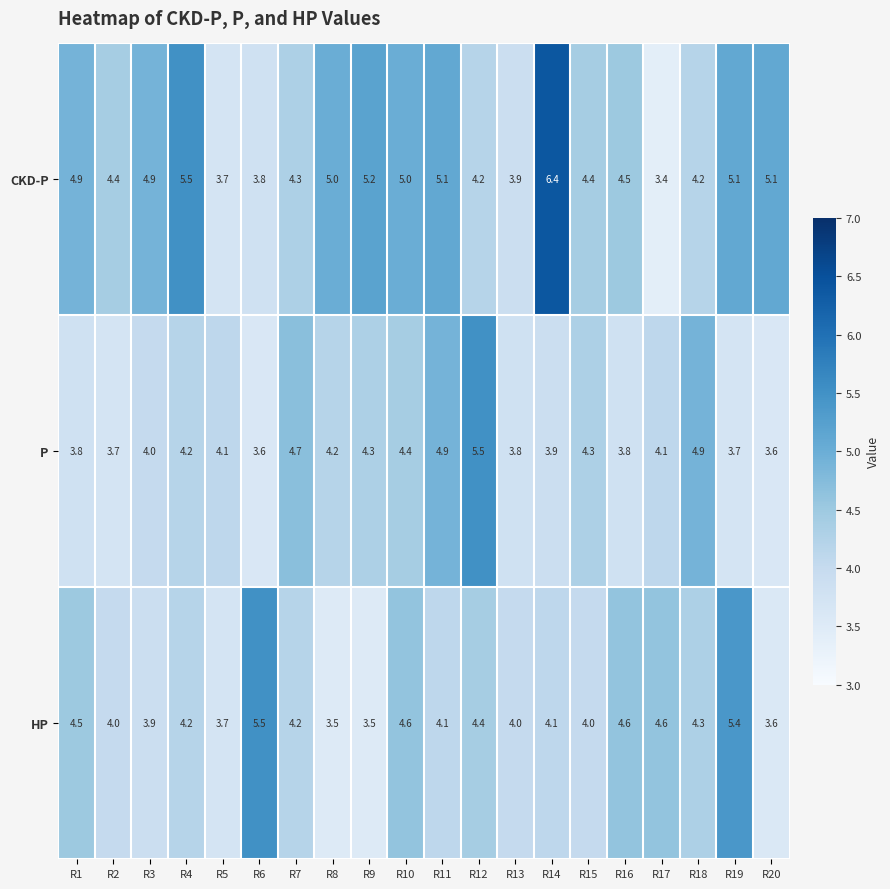

Where is P nearest to the value 4?

R3